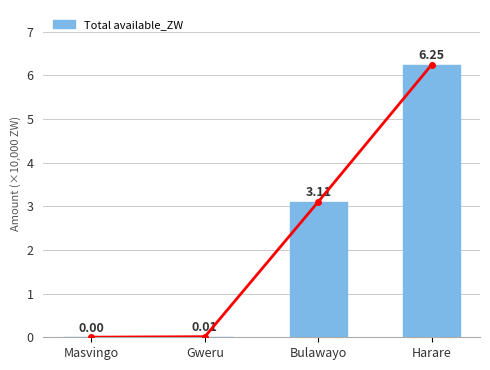

Rank the categories by value from highest to lowest.

Harare, Bulawayo, Gweru, Masvingo